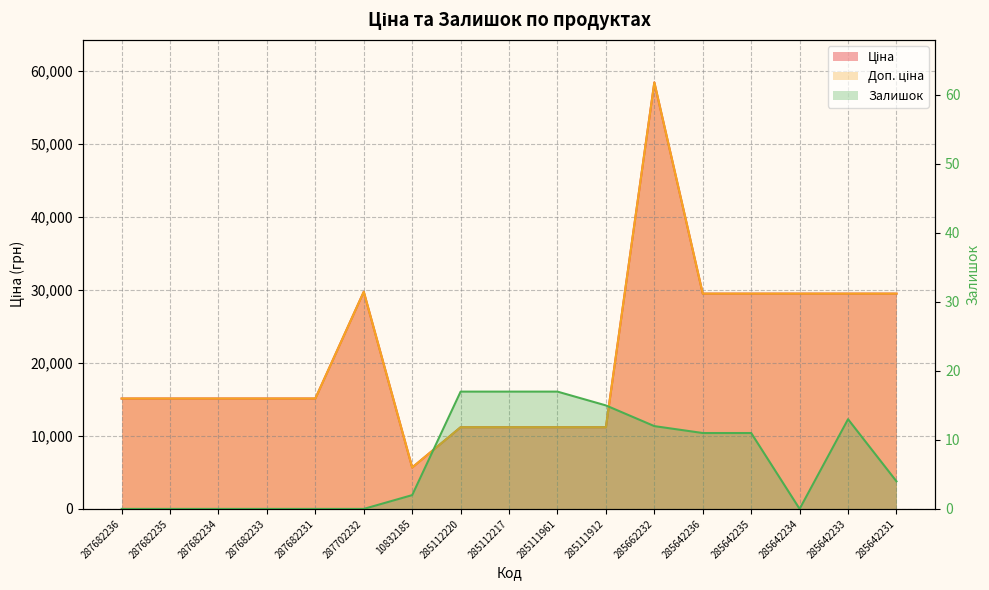

Reading left to right, transcribe all the data shown in this chart.

Ціна: 15120.0	15120.0	15120.0	15120.0	15120.0	29747.2	5673.8	11188.2	11188.2	11188.2	11188.2	58426.5	29491.5	29491.5	29491.5	29491.5	29491.5
Доп. ціна: 15120.0	15120.0	15120.0	15120.0	15120.0	29747.2	5673.8	11188.2	11188.2	11188.2	11188.2	58426.5	29491.5	29491.5	29491.5	29491.5	29491.5
Залишок: 0.0	0.0	0.0	0.0	0.0	0.0	2.0	17.0	17.0	17.0	15.0	12.0	11.0	11.0	0.0	13.0	4.0